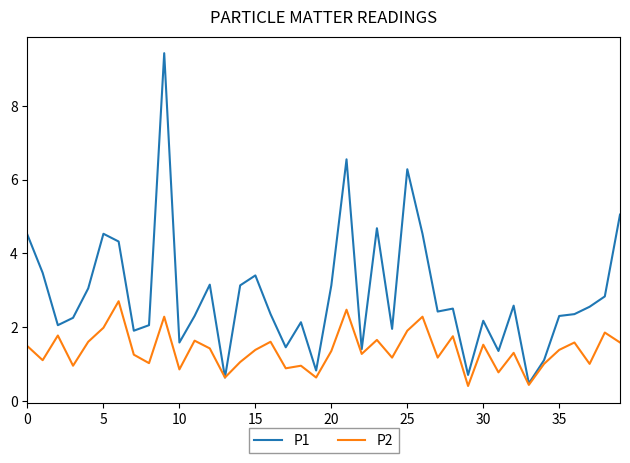

Which series has the largest range (max minus min)?

P1